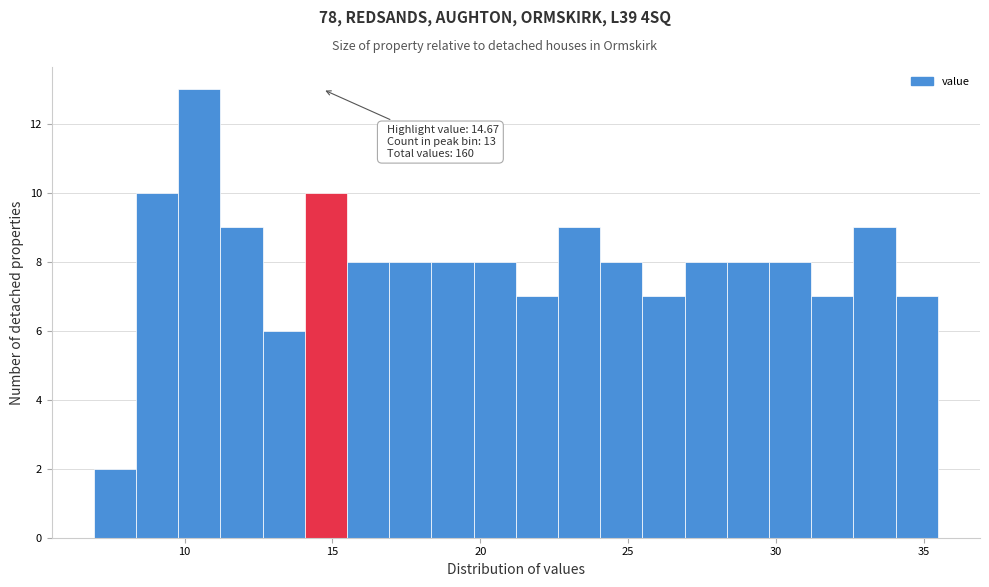

Around what value on the x-axis is the tallest bar? Give the approximate position of its centre, as read against the axis.

10.5